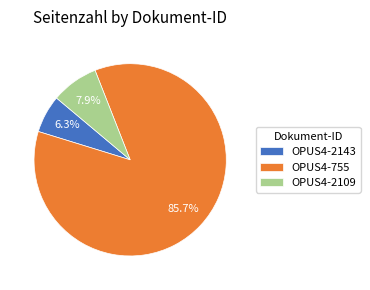

What is the ratio of the value at OPUS4-2143 to the value at OPUS4-2109?

0.8